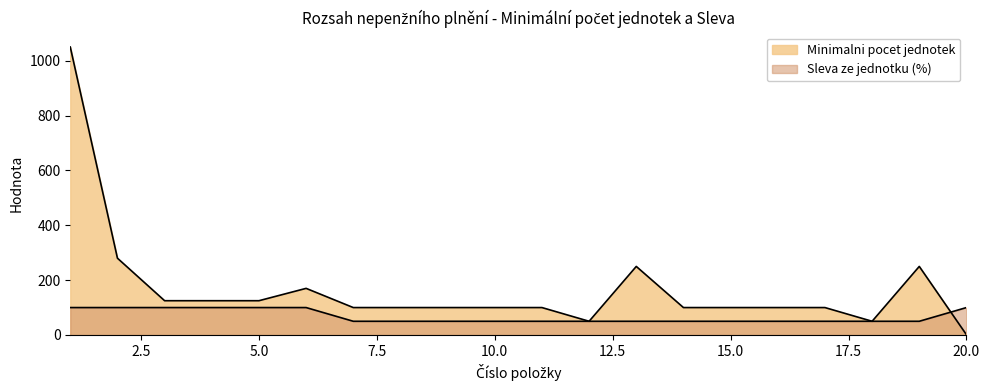

Which category has the highest value in the Minimalni pocet jednotek series?

1